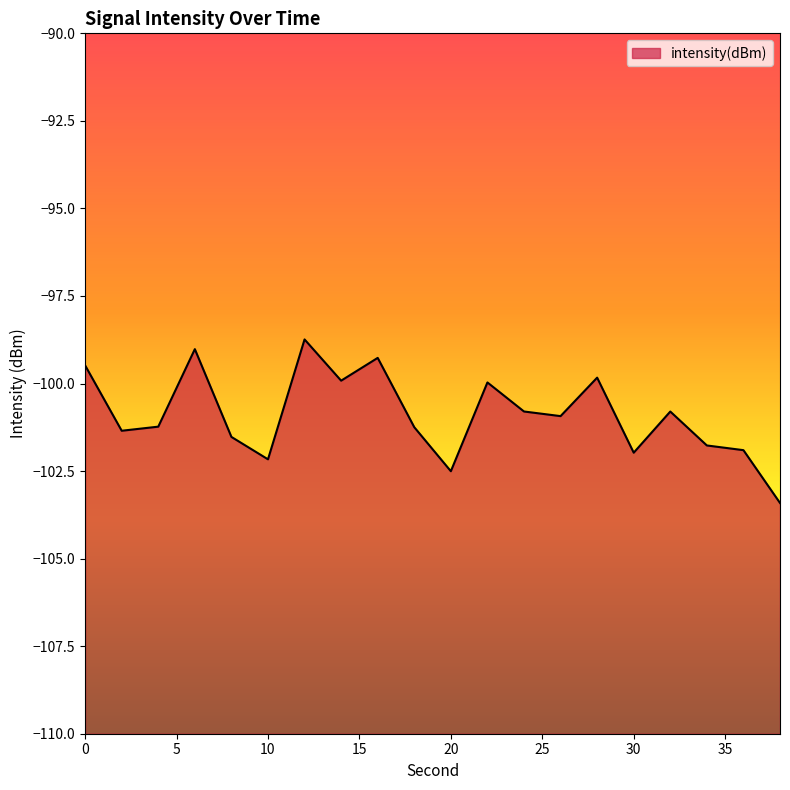

The chart shows a value of -101.9 at 36. True or false?

True